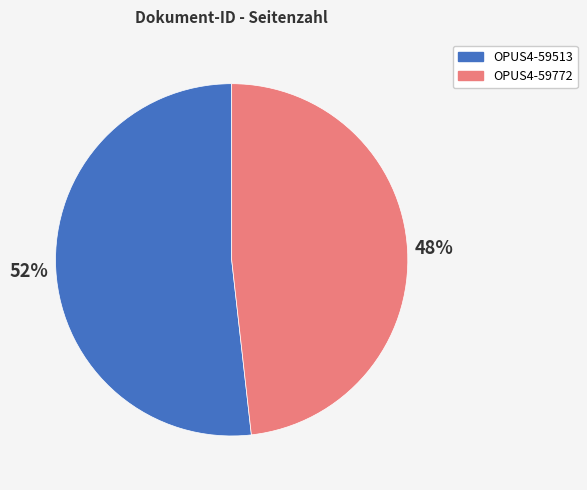

Which category has the smallest portion of the pie?

OPUS4-59772